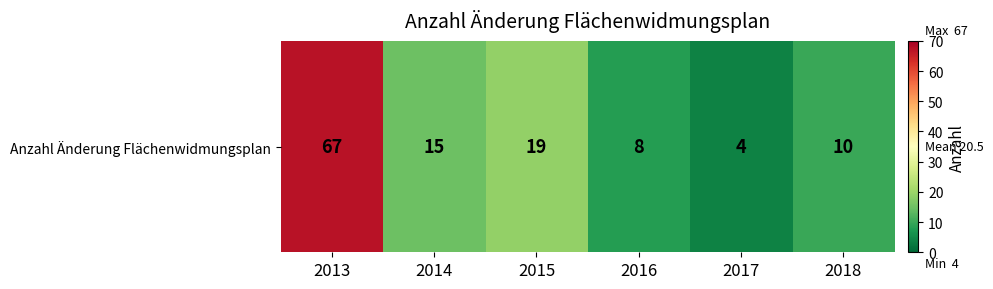

Read the value at 2013, to the nearest 5.

65